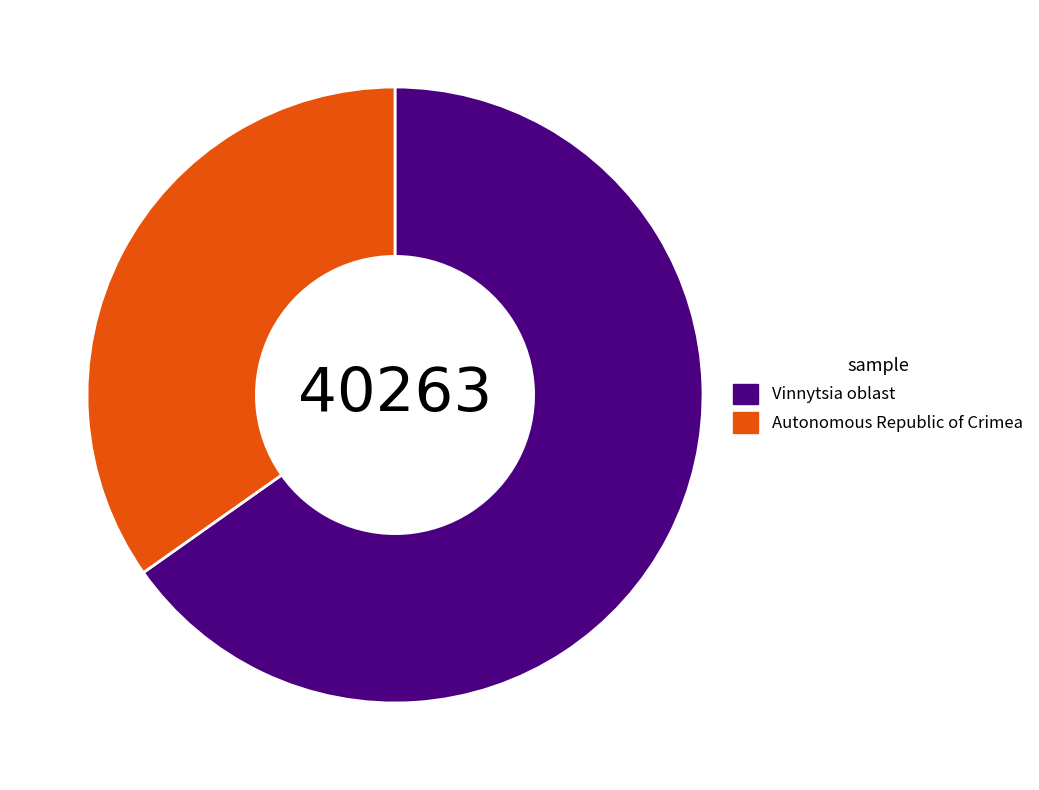

What is the majority slice?

Vinnytsia oblast